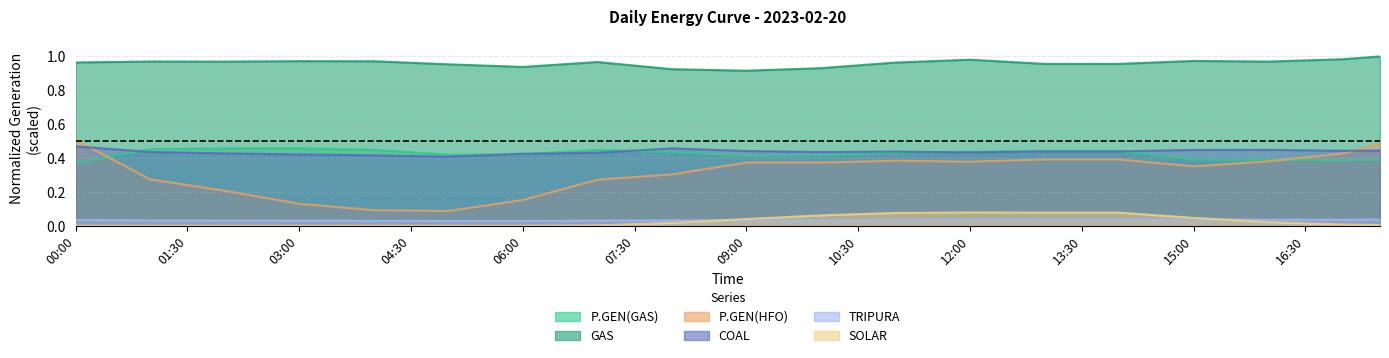

True or false: GAS and P.GEN(HFO) cross at least once.

False